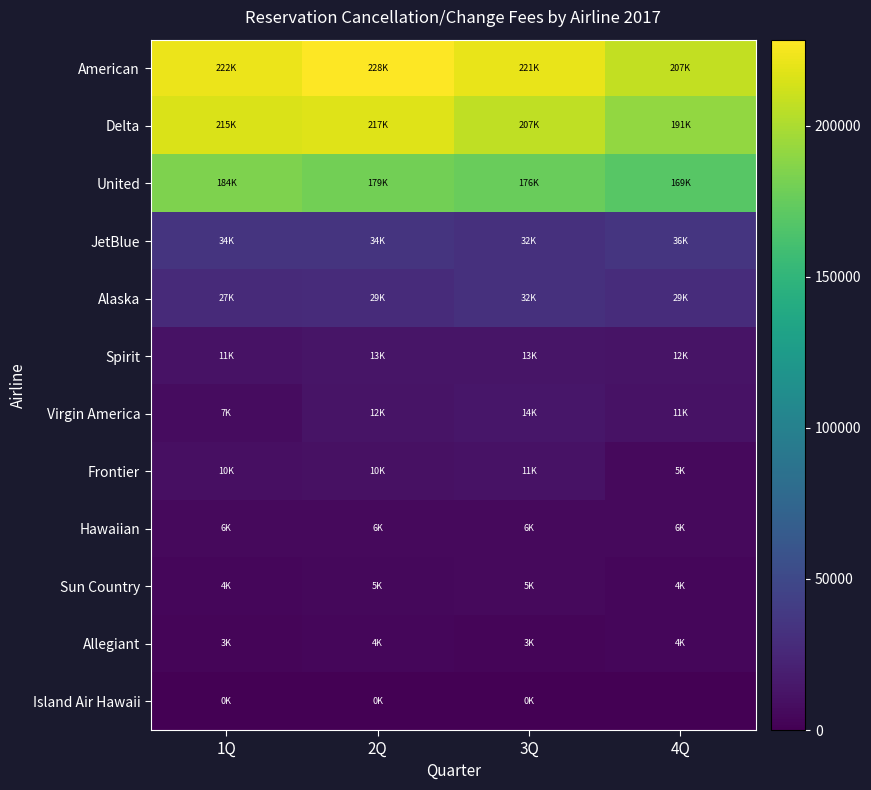

List the series in order of their peak value, lowest first.

Island Air Hawaii, Allegiant, Sun Country, Hawaiian, Frontier, Spirit, Virgin America, Alaska, JetBlue, United, Delta, American